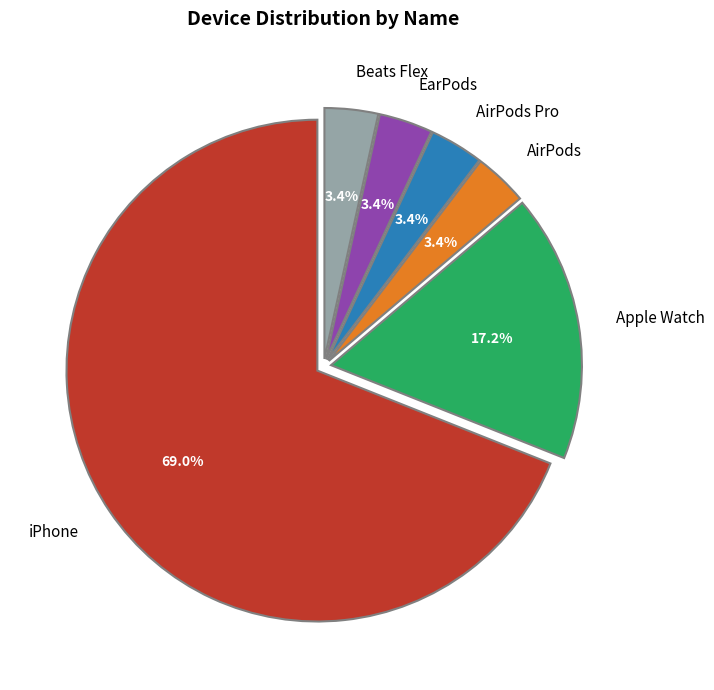

Which category has the biggest portion of the pie?

iPhone